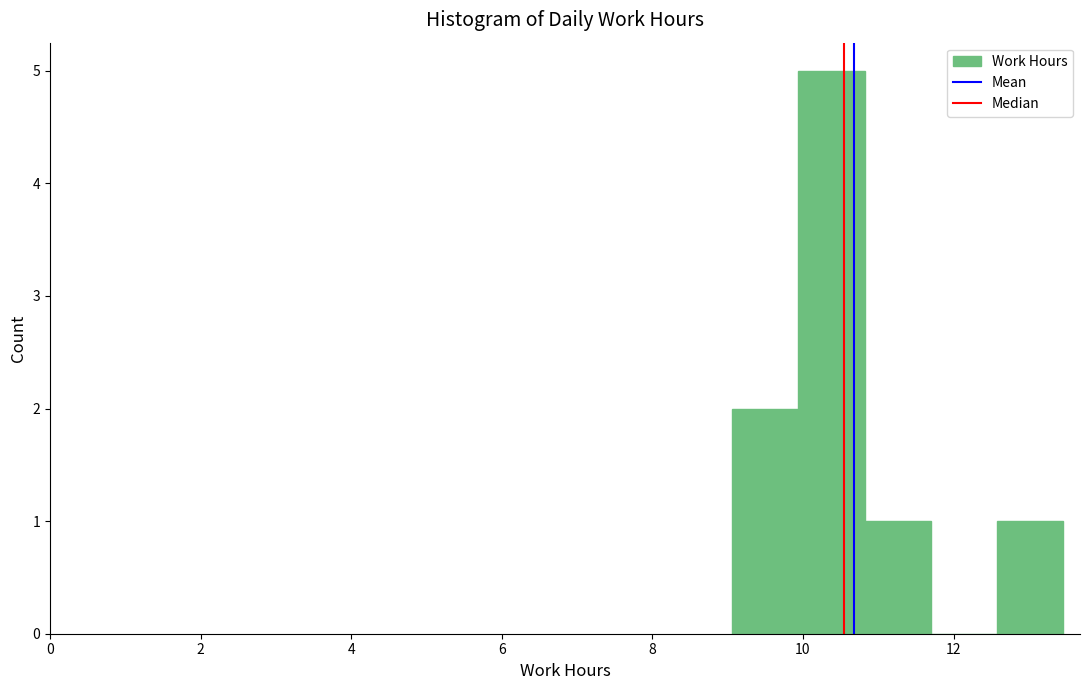

How tall is the bar that spans 9.06 to 9.94 on the x-axis? Neither the bar edges nor the heights are printed on the chart, so give them approximately, as read against the axes.

2